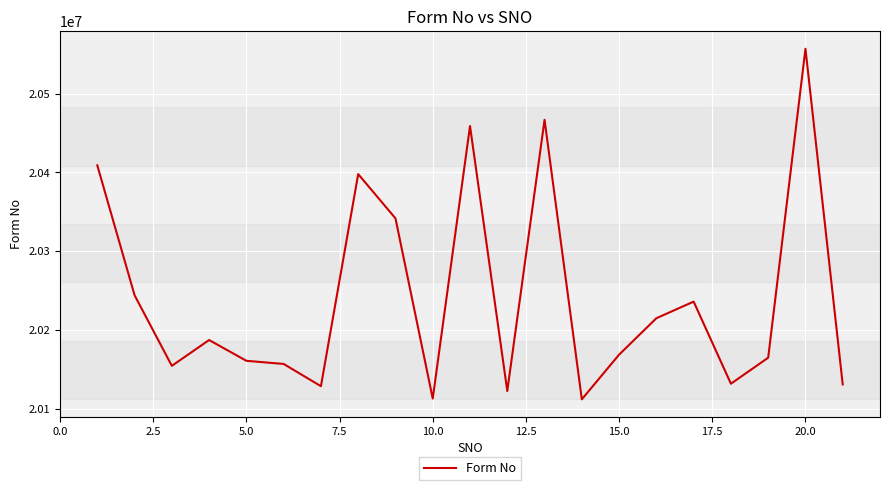

Approximately how many times larger is the value at 10.0 compared to 15.0?

1.0